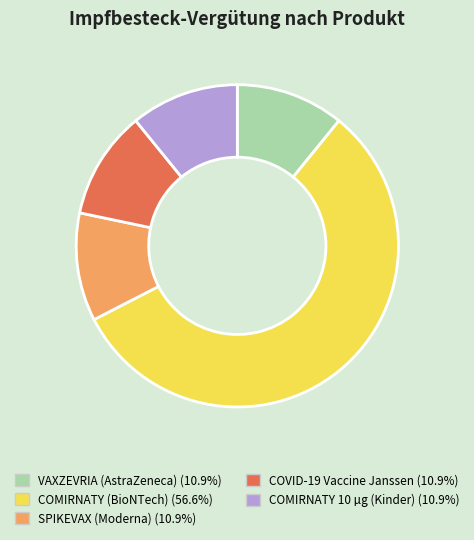

Is there any slice that represents more than half of the pie?

Yes